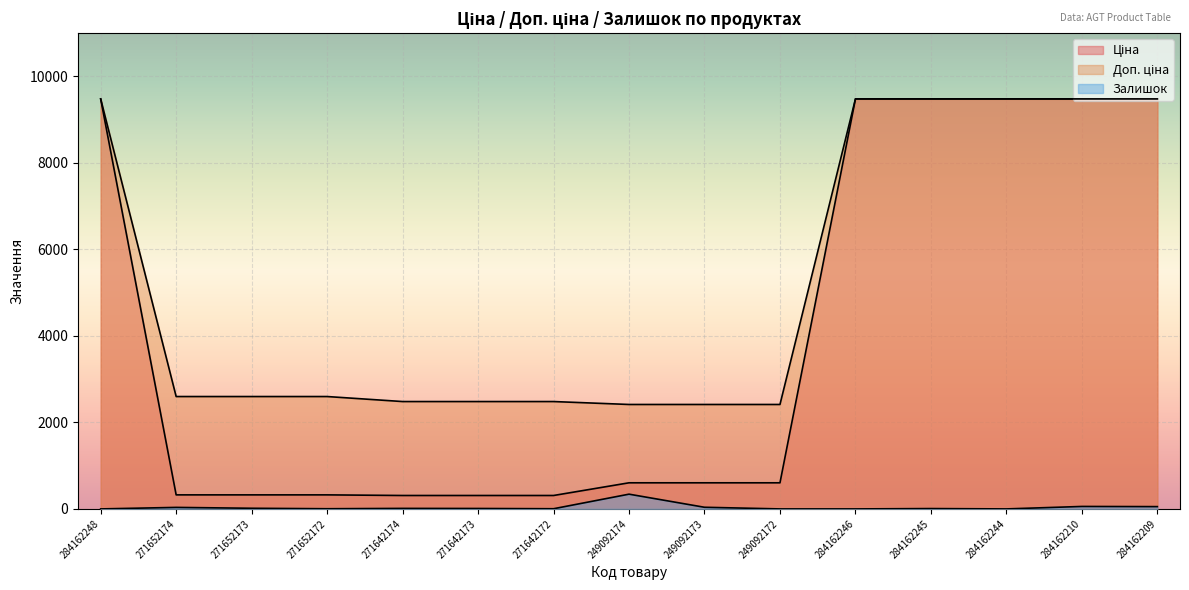

How many lines are shown in the chart?

3